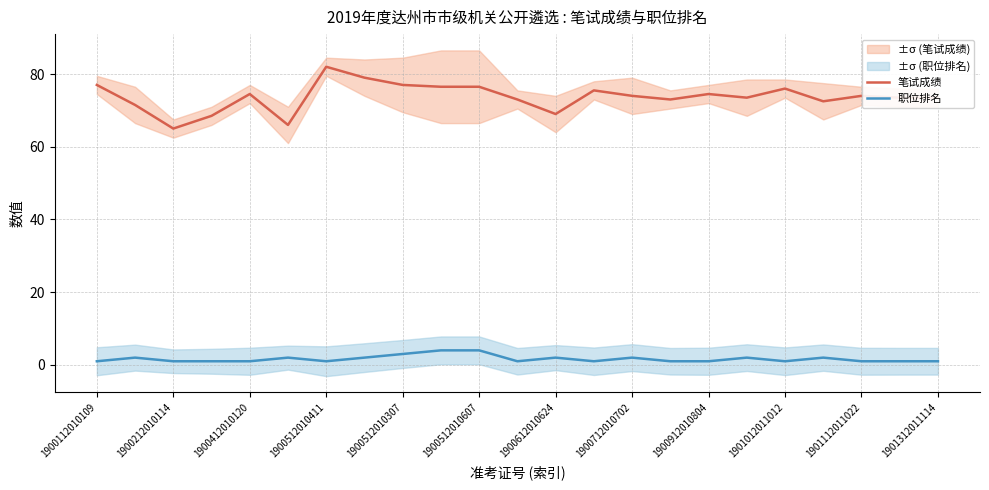

What is the highest value of the 笔试成绩 series?

82.0